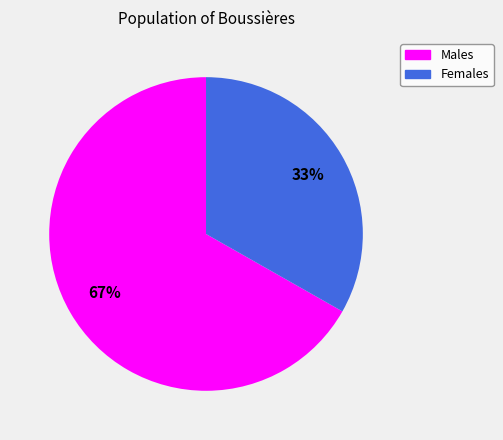

To the nearest percent, what is the average slice percentage?

50%